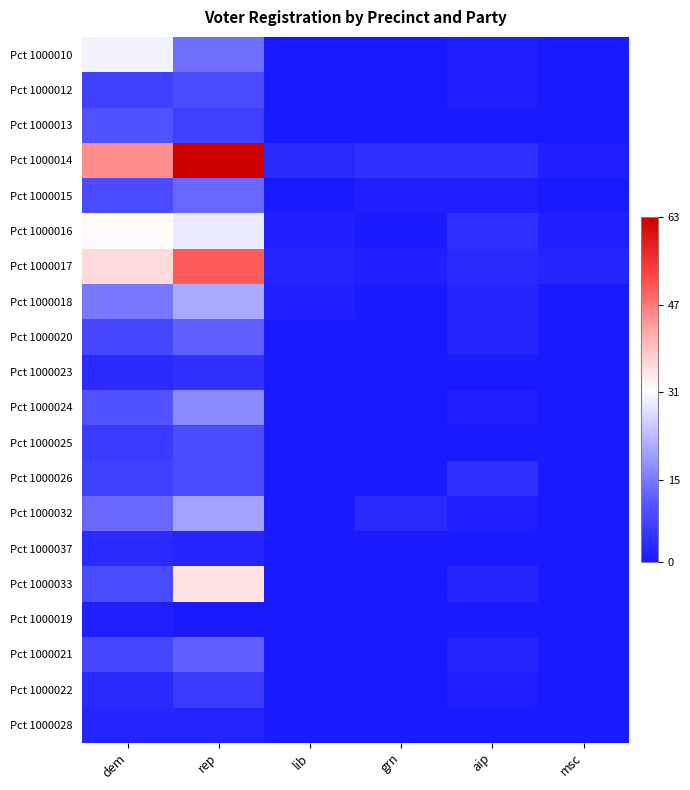

How many data points does each series have?

6